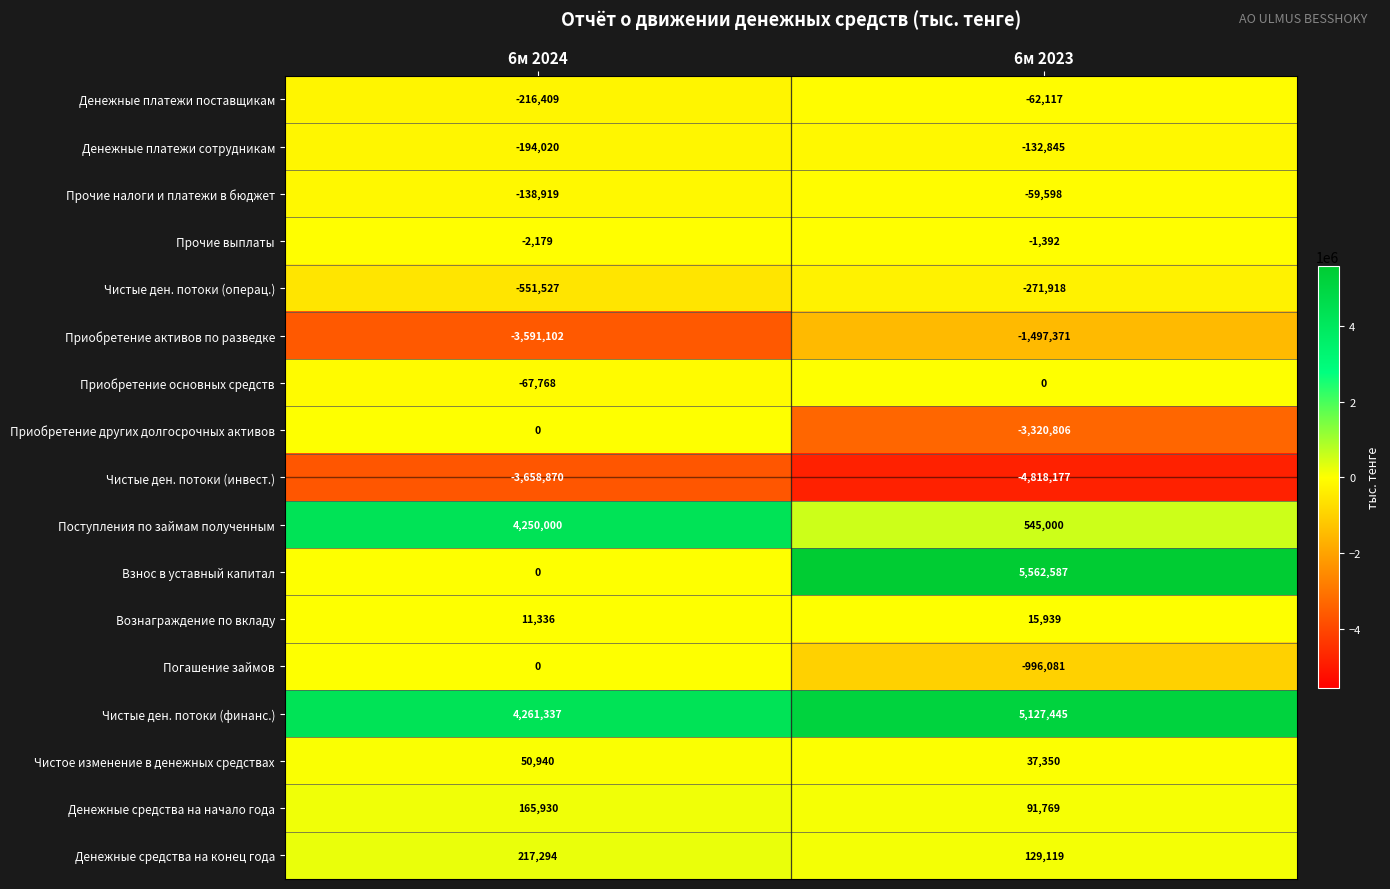

Is it true that Чистые ден. потоки (финанс.) equals 2897525 at 6м 2023?

False